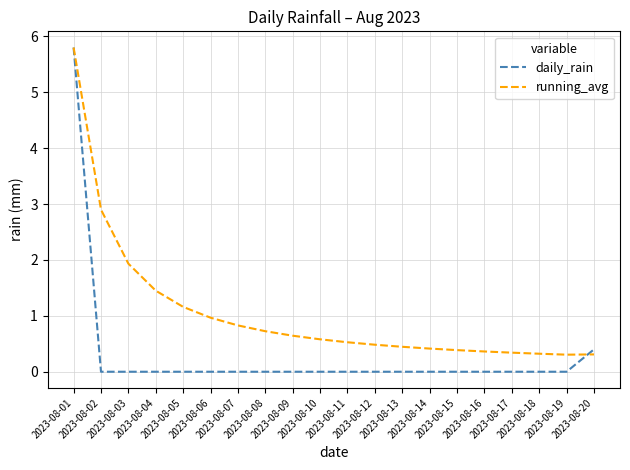

The value of daily_rain at 2023-08-10 is -2.1. True or false?

False